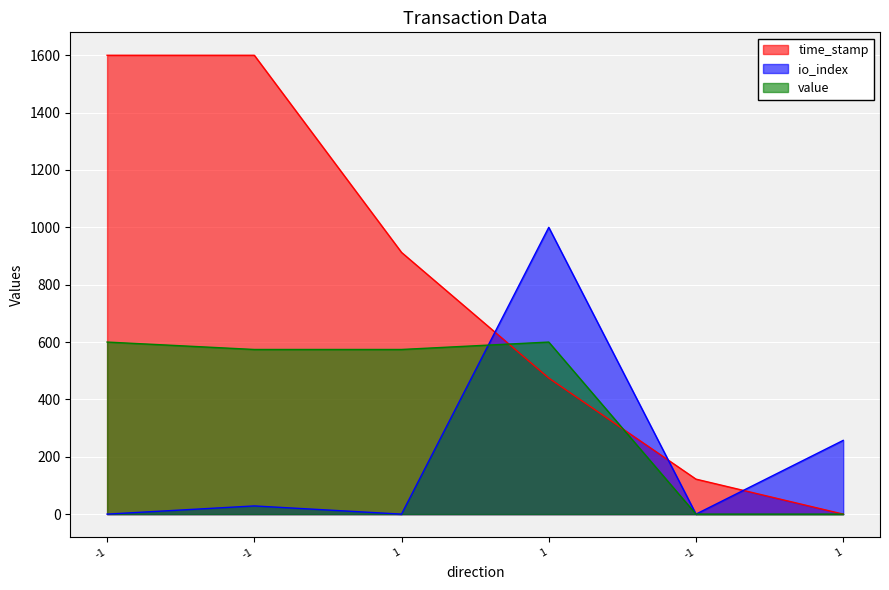

Reading left to right, list all the values displayed in this chart.

time_stamp: -1=1600.0	-1=1600.0	1=912.6	1=474.4	-1=122.0	1=0.0
io_index: -1=0.0	-1=28.6	1=0.0	1=1000.0	-1=0.0	1=257.1
value: -1=600.0	-1=574.1	1=574.1	1=600.0	-1=0.0	1=0.0